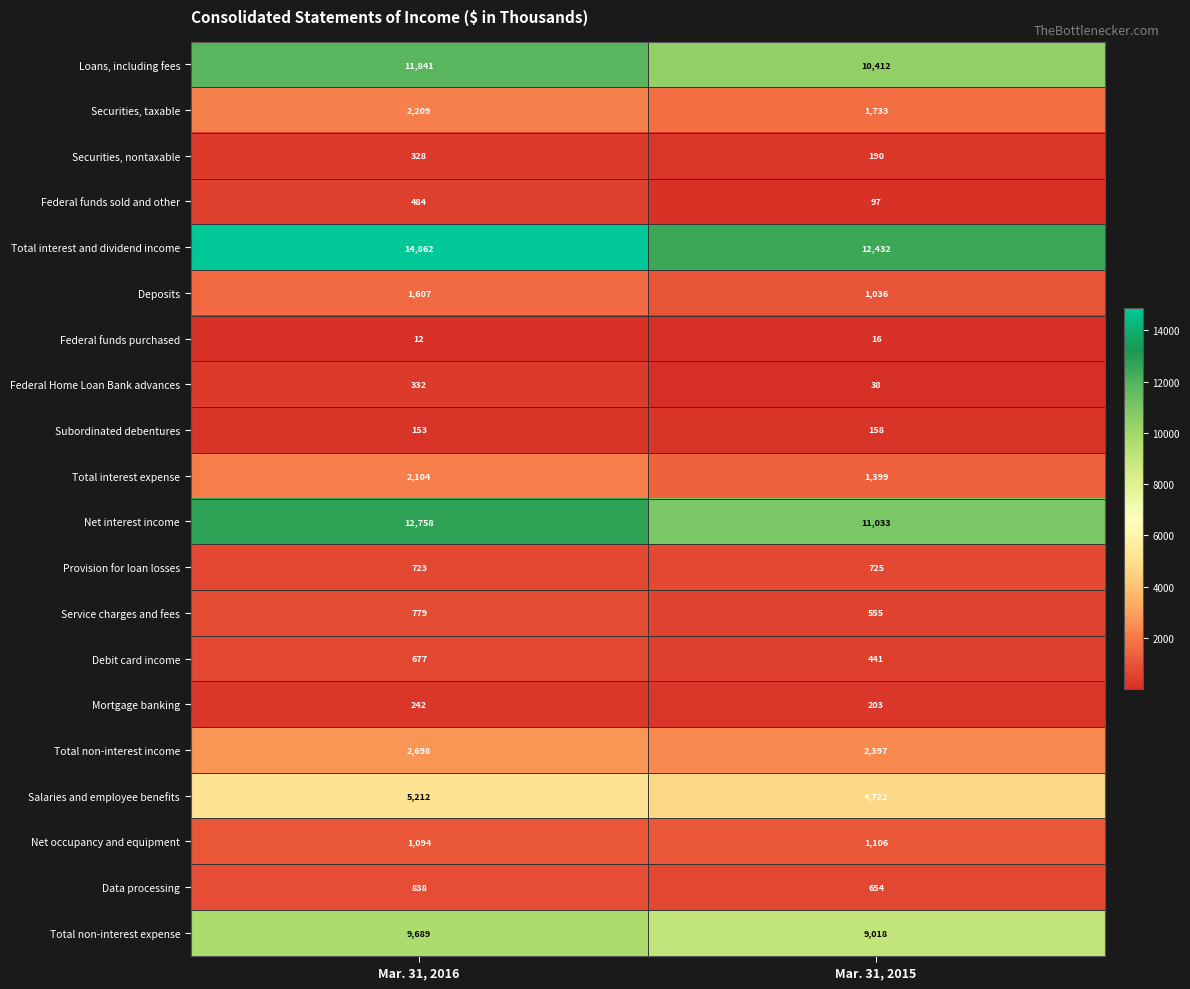

What is the sum of the Mortgage banking values at Mar. 31, 2016 and Mar. 31, 2015?

445